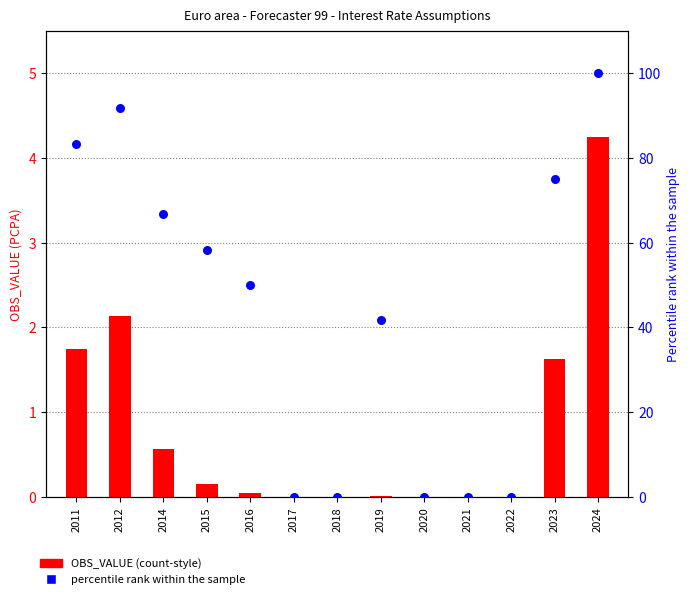

Which series contains the lowest Y value?

OBS_VALUE